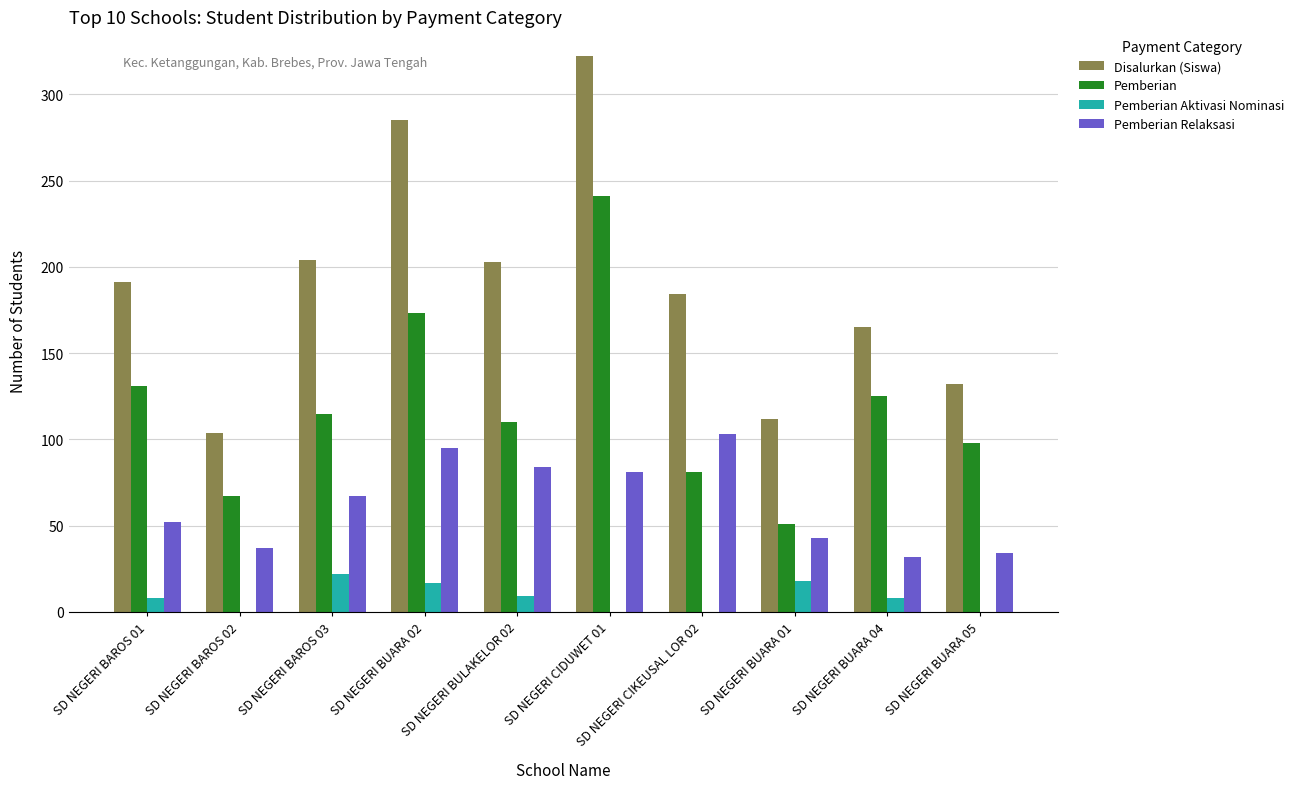

What is the maximum value shown in the chart?

322